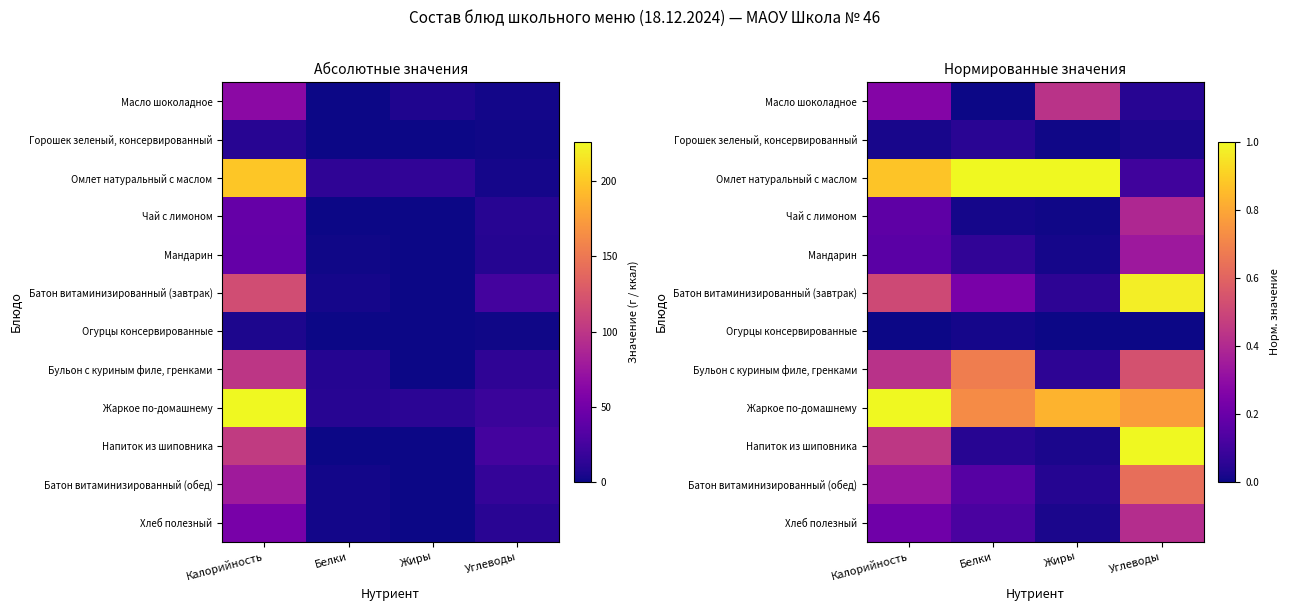

At which label is Напиток из шиповника closest to 0?

Жиры